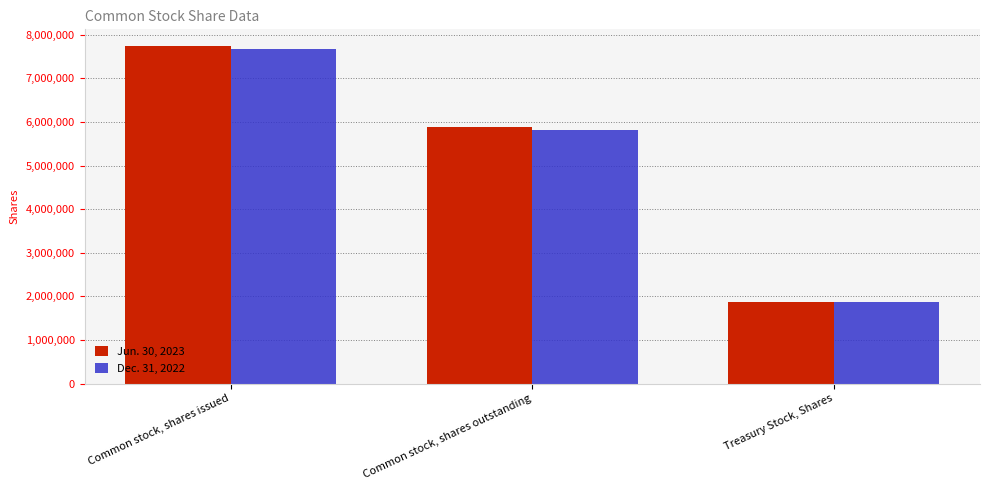

The Dec. 31, 2022 series shows 2905655 at Common stock, shares issued. True or false?

False